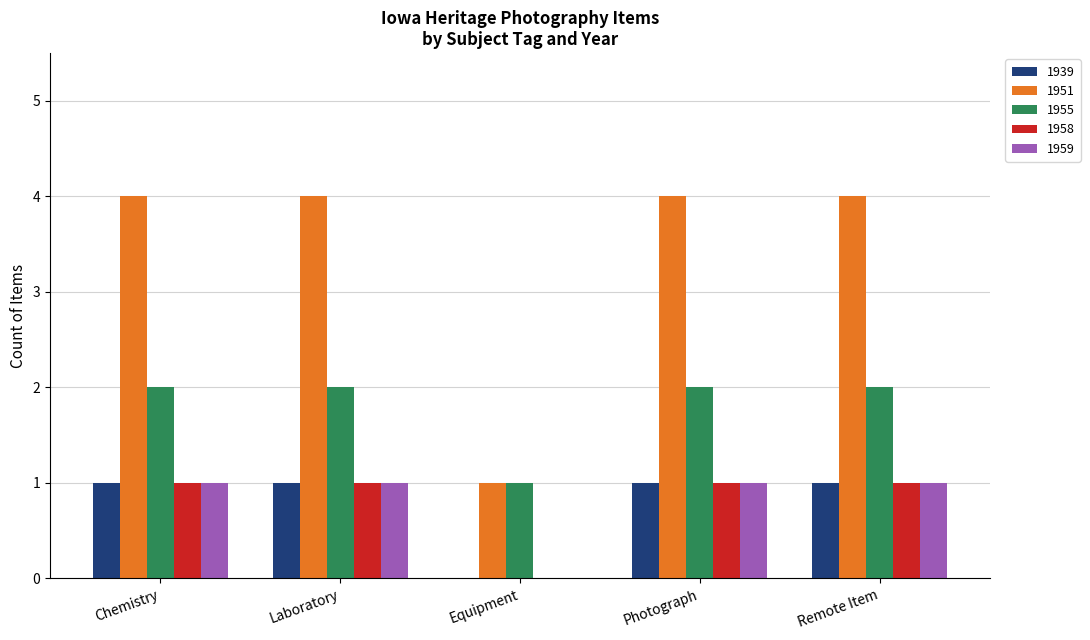

What is the greatest value displayed?

4